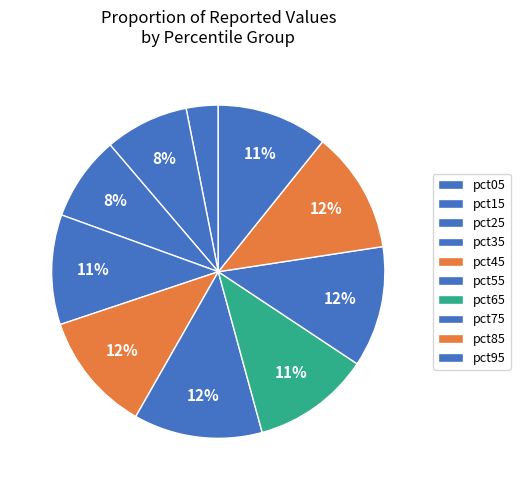

Which slice is the largest?

pct55